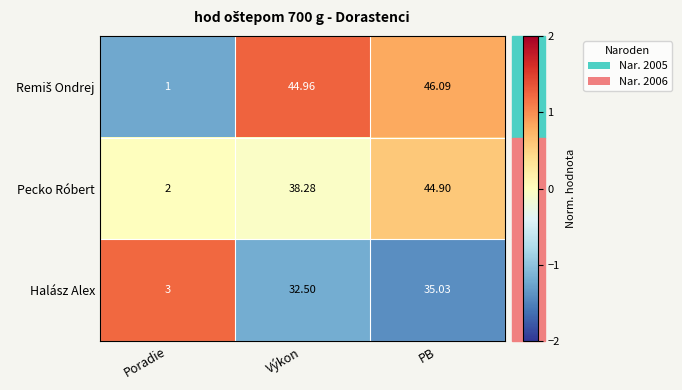

Rank the categories by Halász Alex value from highest to lowest.

PB, Výkon, Poradie